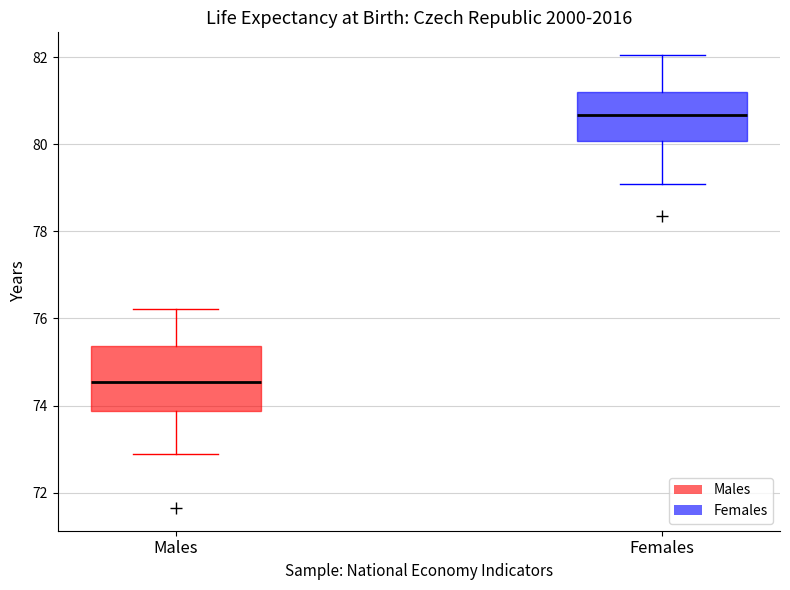

Reading left to right, read every box against the y-axis: the position of its median line, the range the box covers, and the ends of its whiskers. The values are not printed on the chart, so give them approximately, as read against the axis.

Males: median 74.6, box 73.8 to 75.4, whiskers 72.8 to 76.2
Females: median 80.6, box 80.0 to 81.2, whiskers 79.0 to 82.0